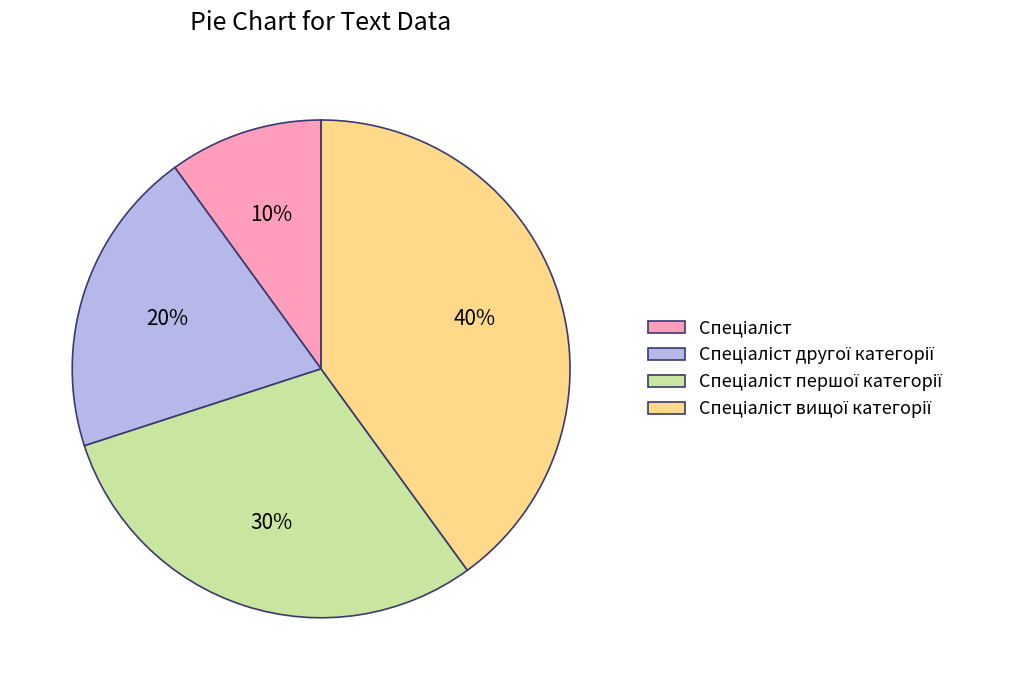

To the nearest percent, what is the average slice percentage?

25%